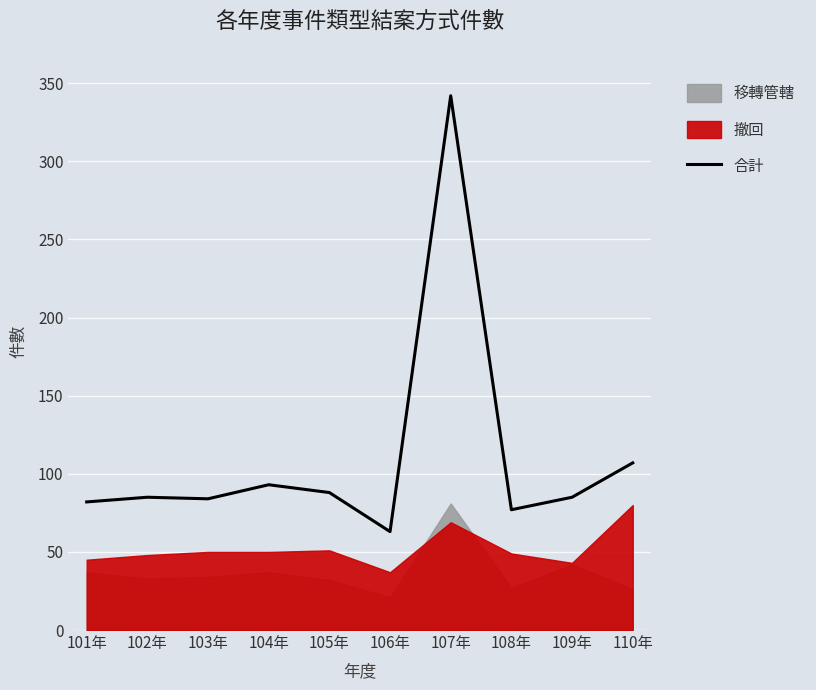

Which has a higher value, 105年 or 110年?

110年